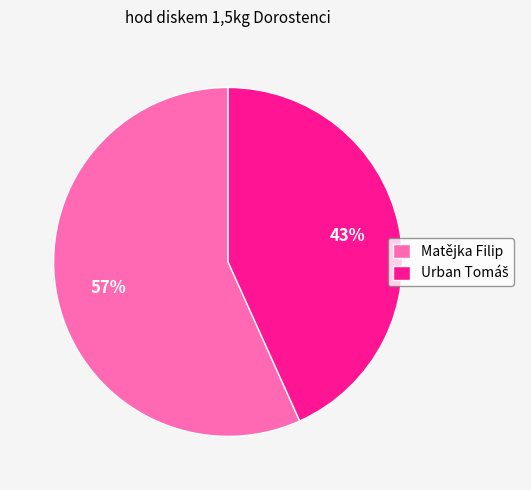

True or false: Matějka Filip accounts for 57% of the total.

True